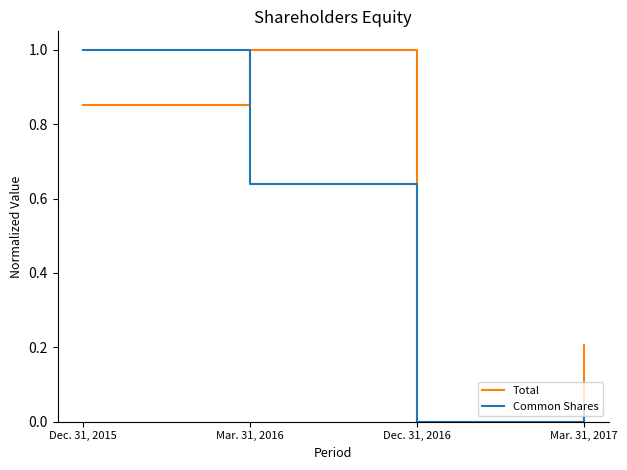

What position from the left is Mar. 31, 2016?

2